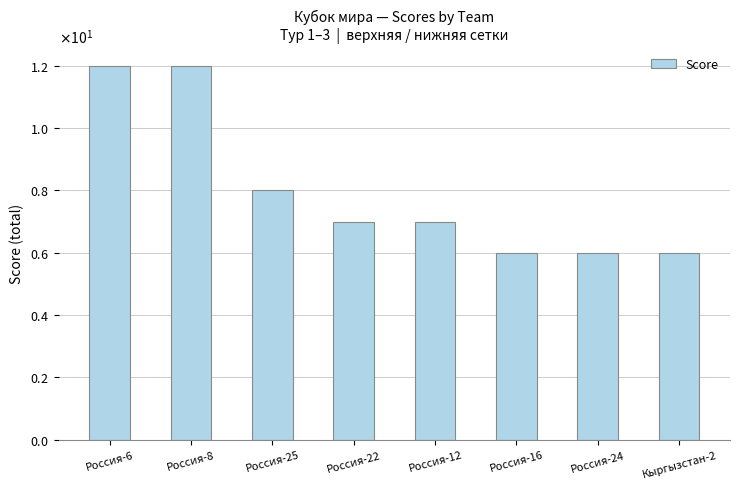

Which label corresponds to the smallest value in the chart?

Россия-16